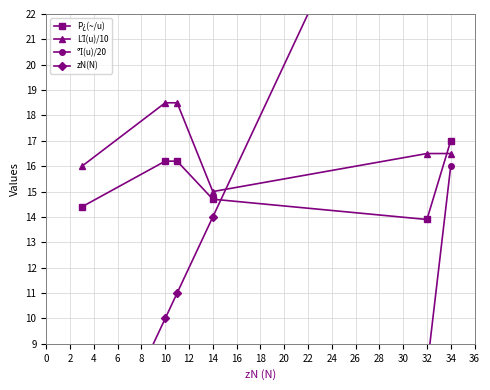

What is the minimum value for P¿(~/u)?

13.9